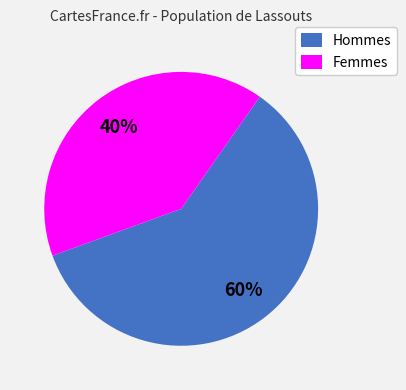

Which category has the smallest portion of the pie?

Femmes